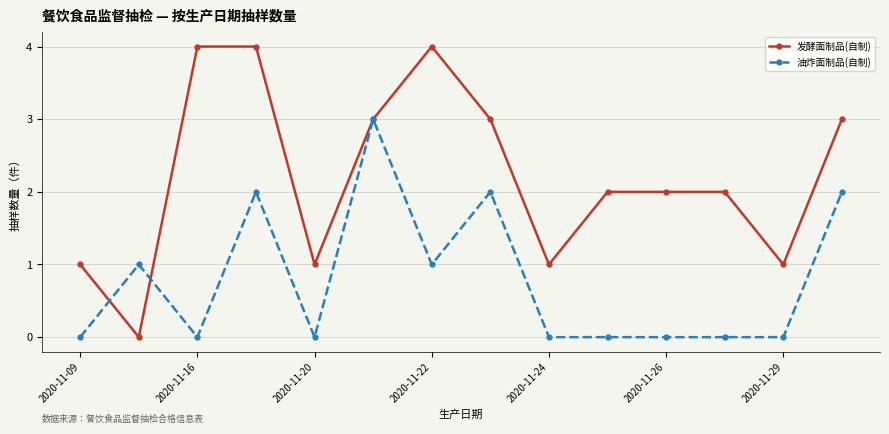

List the series in order of their peak value, highest first.

发酵面制品(自制), 油炸面制品(自制)